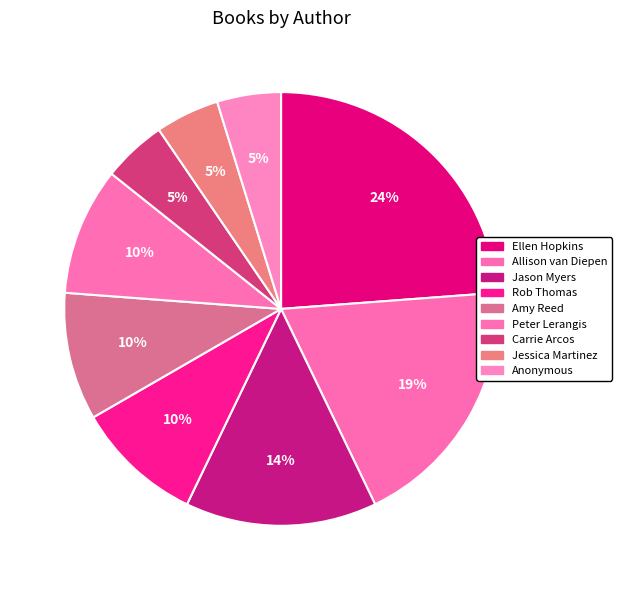

Approximately how many times larger is the value at Rob Thomas compared to Allison van Diepen?

0.5